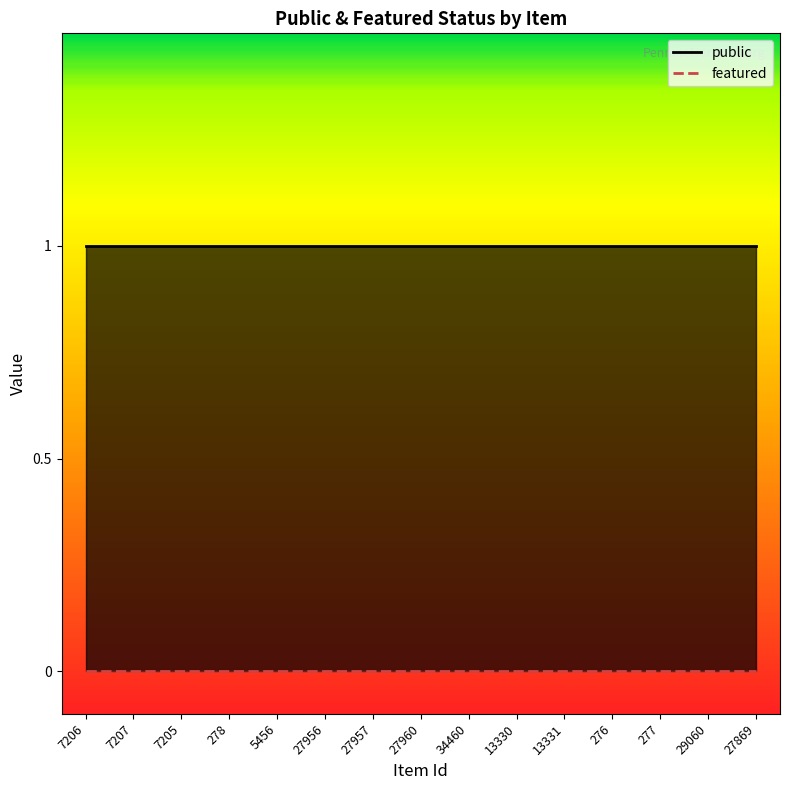

Which has a higher value, 27960 or 27869?

27960